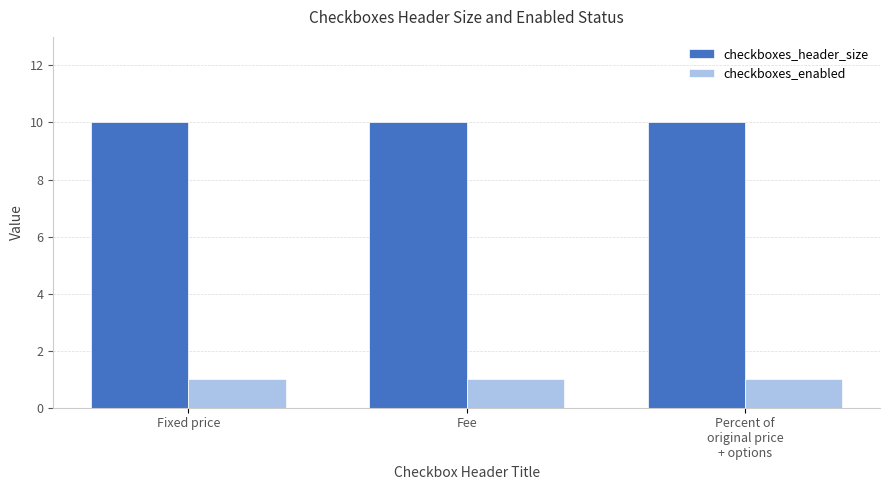

Reading left to right, what are all the values shown in this chart?

checkboxes_header_size: Fixed price=10	Fee=10	Percent of
original price
+ options=10
checkboxes_enabled: Fixed price=1	Fee=1	Percent of
original price
+ options=1